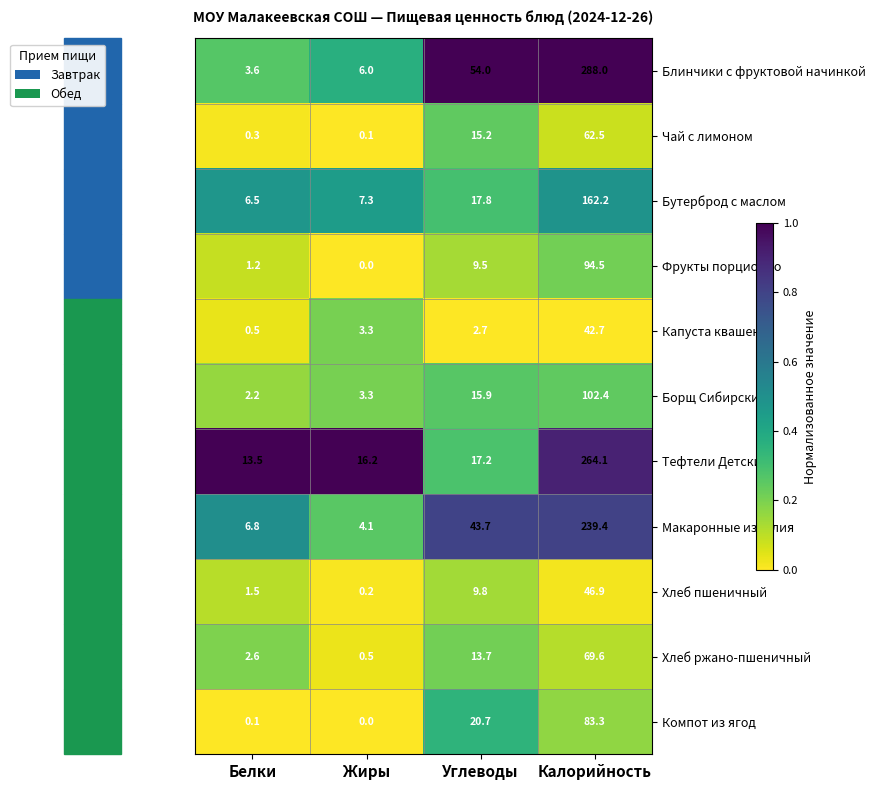

What is the spread (max minus min) of values at Белки?

13.4